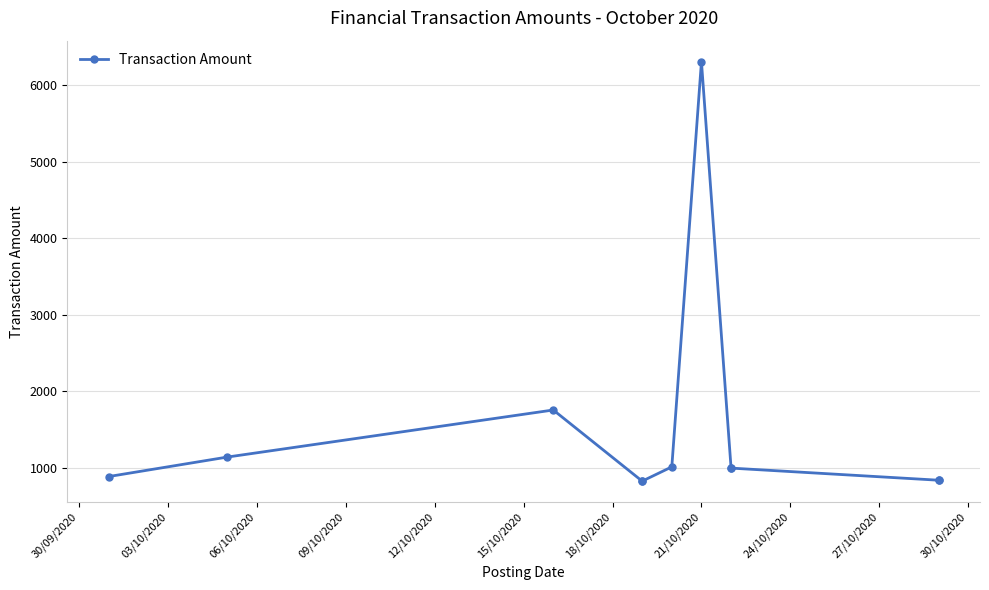

The chart shows a value of 305.9 at 03/10/2020. True or false?

False